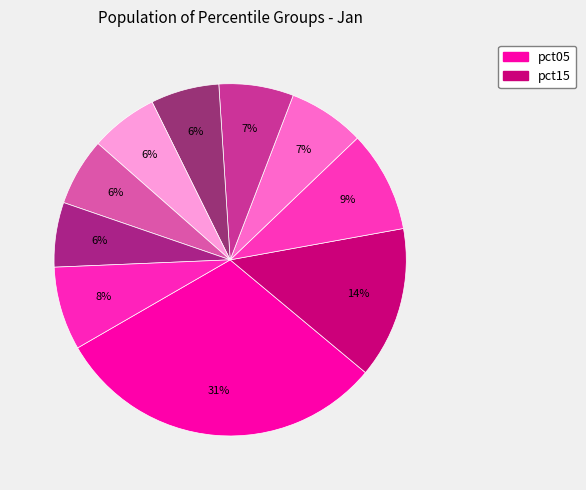

How many slices are in this pie chart?

10